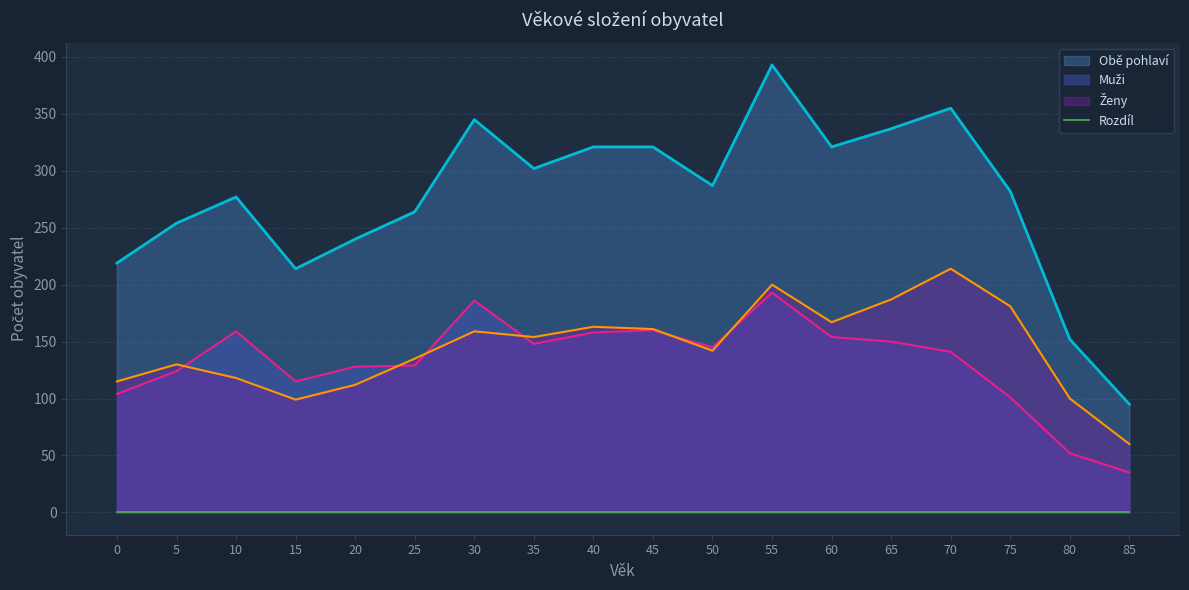

What is the sum of the Muži values at 80 and 85?

87